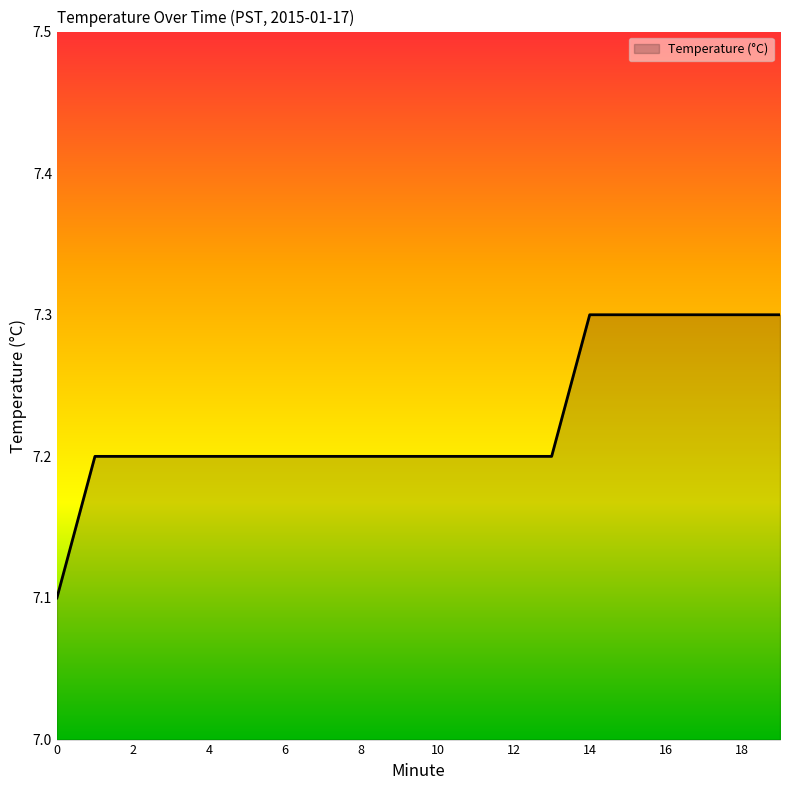

What is the maximum value shown in the chart?

7.3